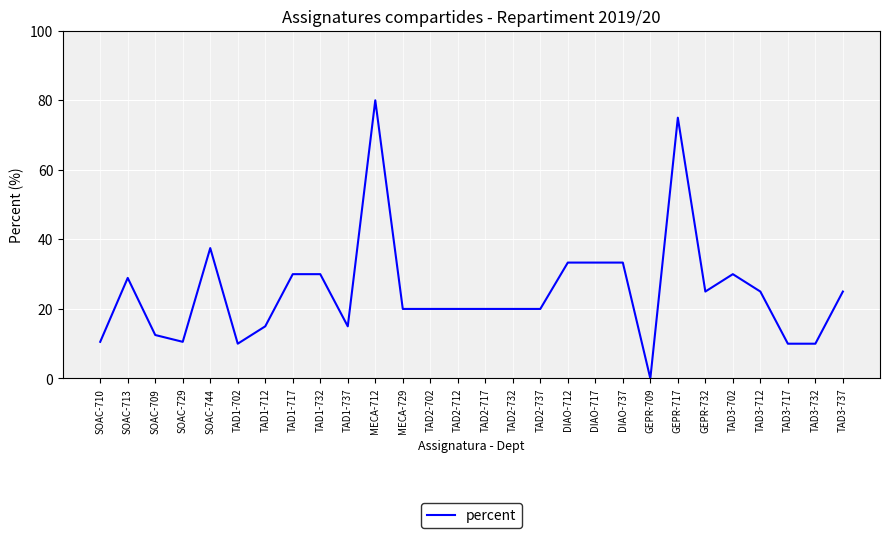

How many positive values are there?

27